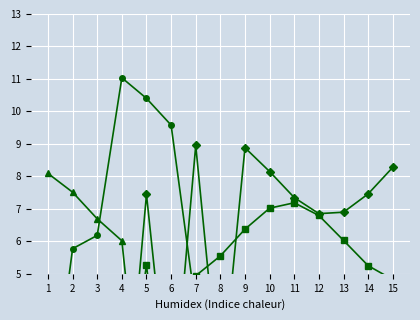

Rank the series by their maximum value, from lowest to highest.

Carretera, Colonia, Ejido, Calle